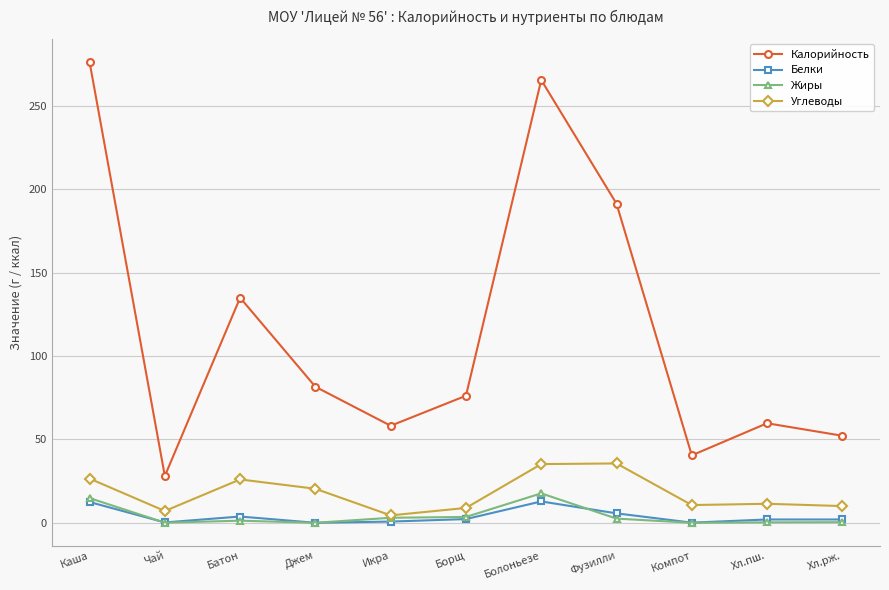

Which label corresponds to the largest value in the chart?

Каша